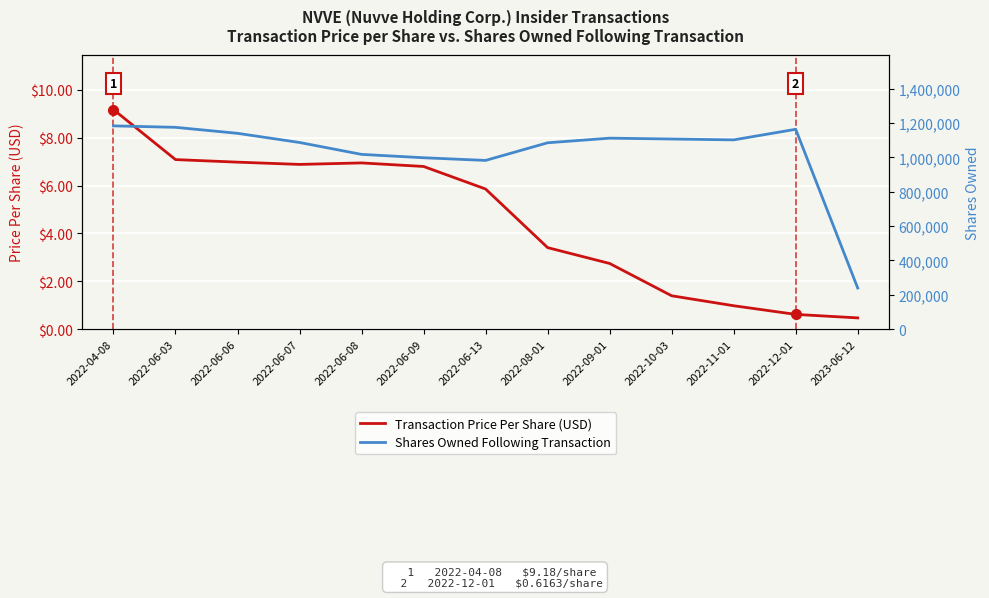

Is it true that Shares Owned Following Transaction equals 1183315.0 at 2022-04-08?

True